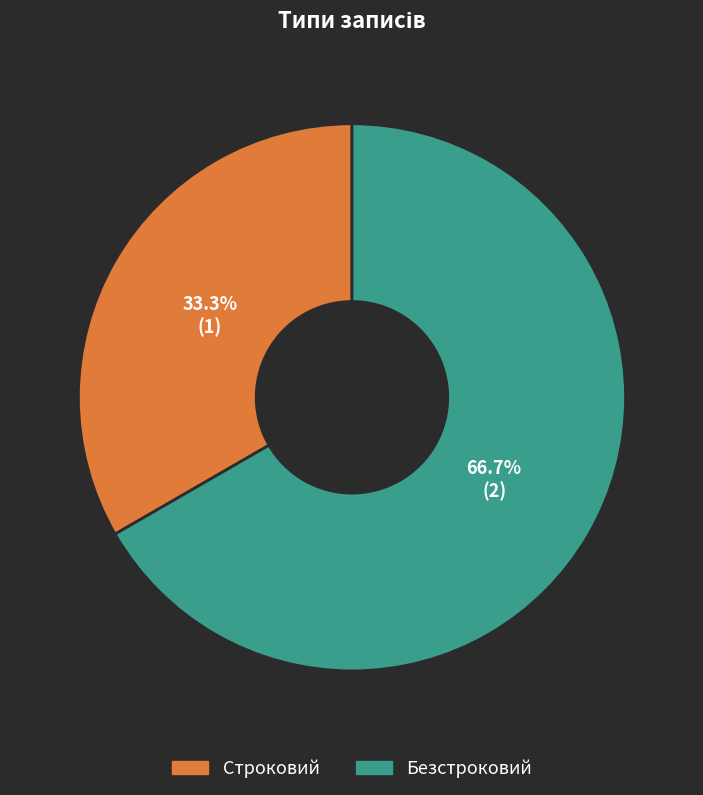

To the nearest percent, what is the difference between the Строковий and Безстроковий slice percentages?

33%